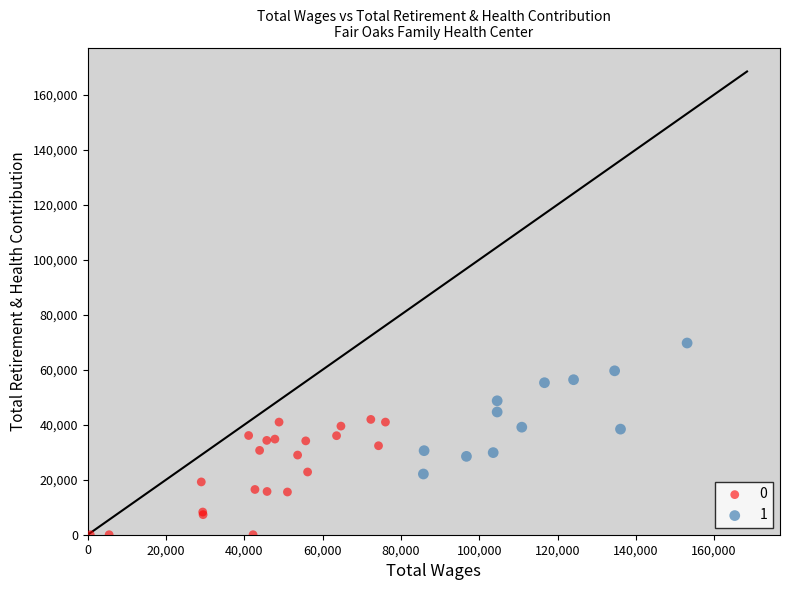

Which series reaches the minimum Y coordinate?

0